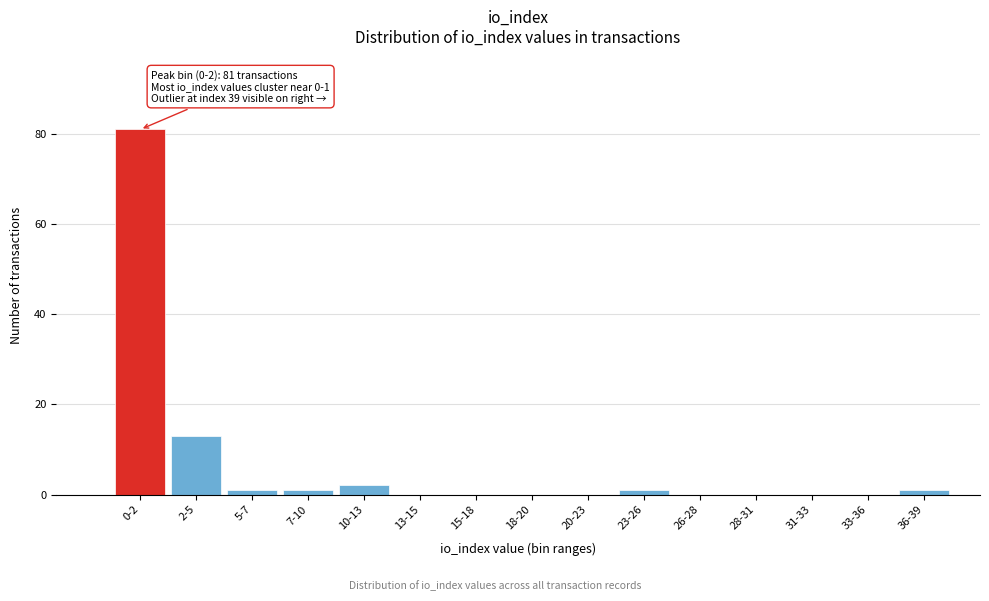

Reading left to right, list all the values displayed in this chart.

0-2=81	2-5=13	5-7=1	7-10=1	10-13=2	13-15=0	15-18=0	18-20=0	20-23=0	23-26=1	26-28=0	28-31=0	31-33=0	33-36=0	36-39=1